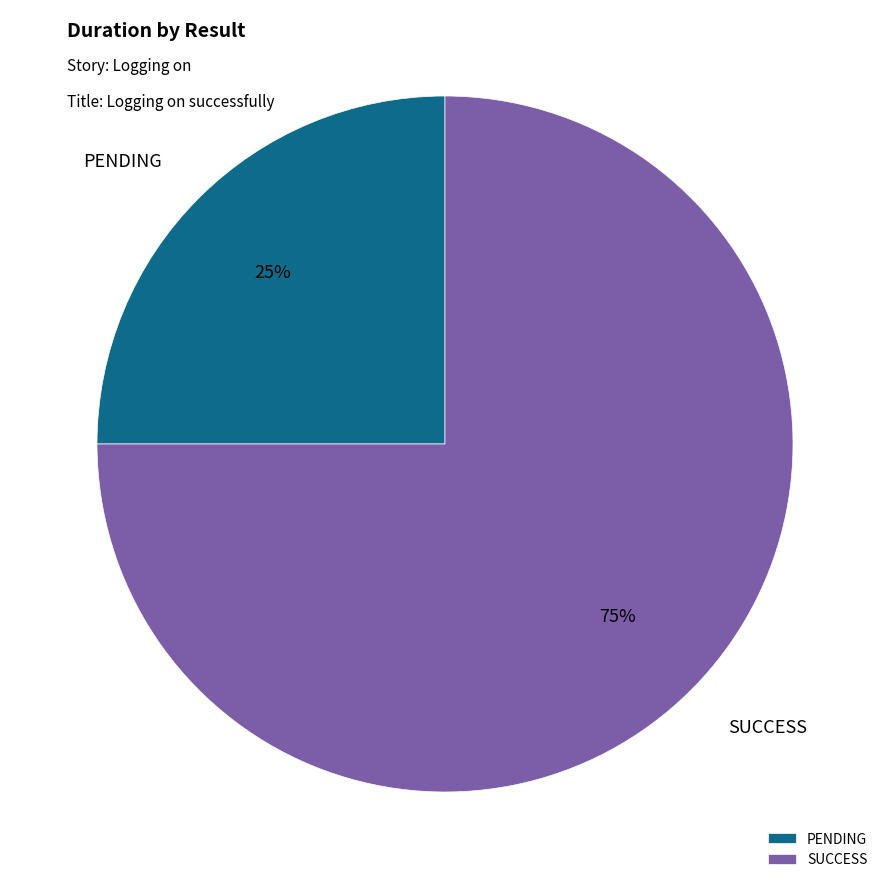

To the nearest percent, what portion does PENDING represent?

25%